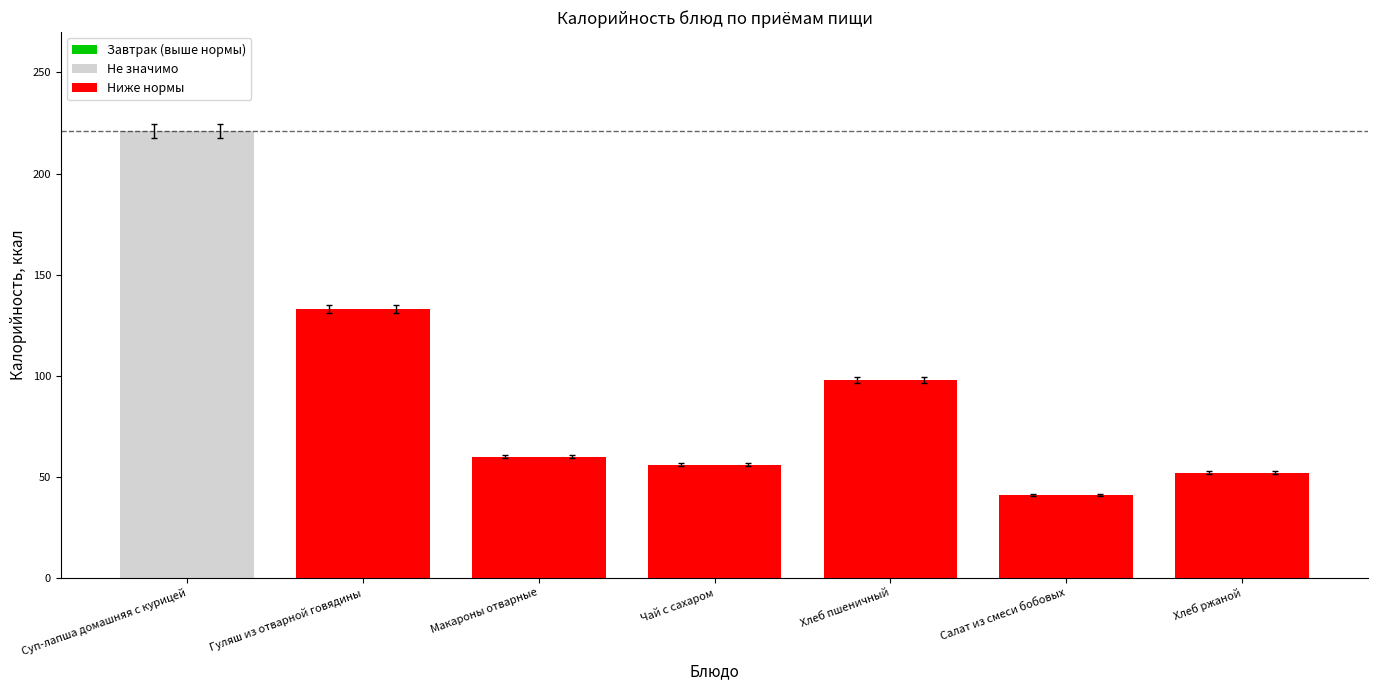

What is the label of the 7th bar from the left?

Хлеб ржаной